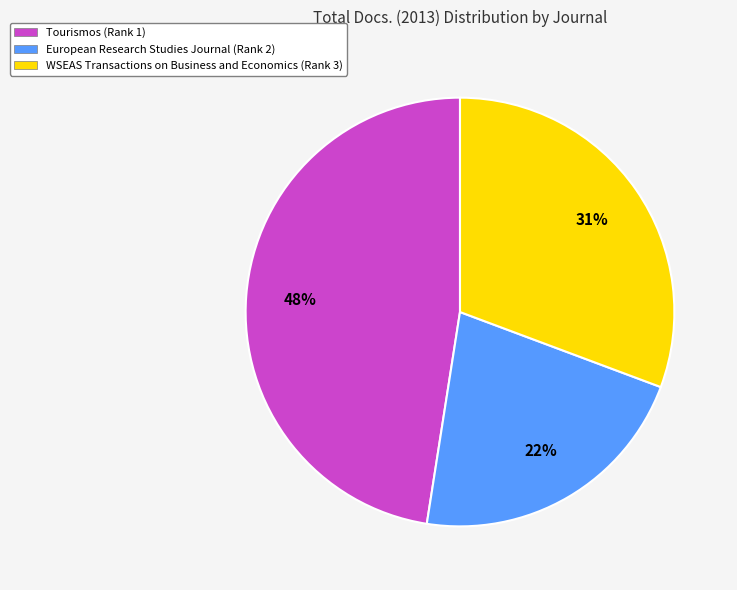

Which has a higher value, WSEAS Transactions on Business and Economics (Rank 3) or Tourismos (Rank 1)?

Tourismos (Rank 1)